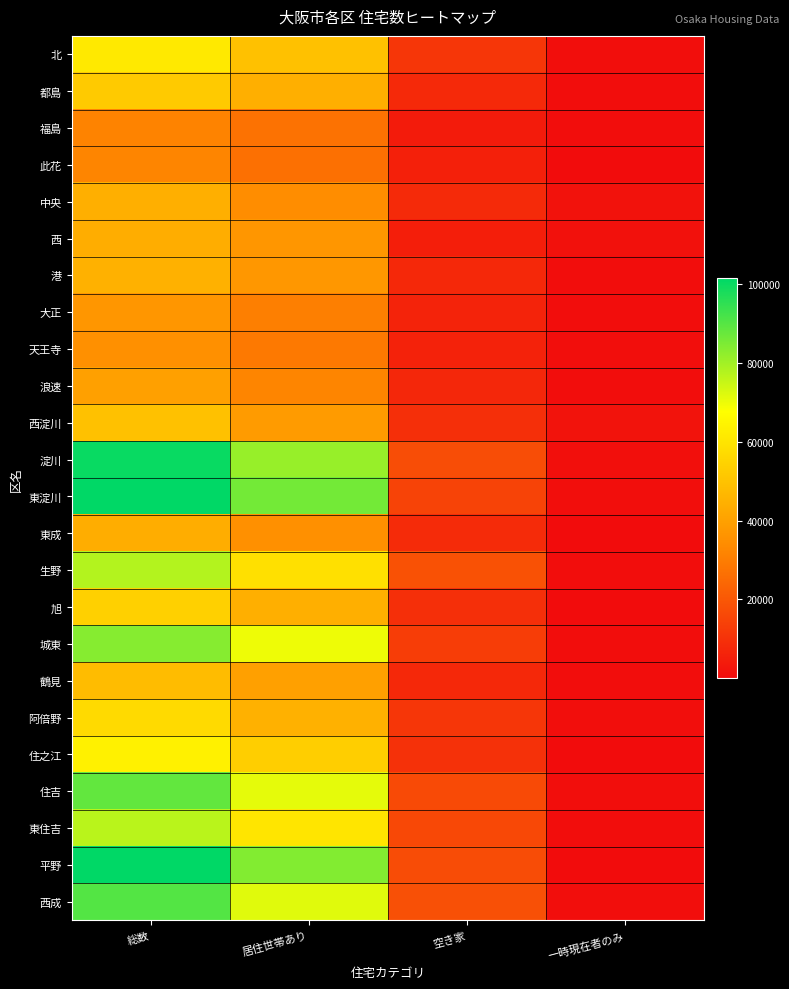

Which series has the widest spread of values?

平野